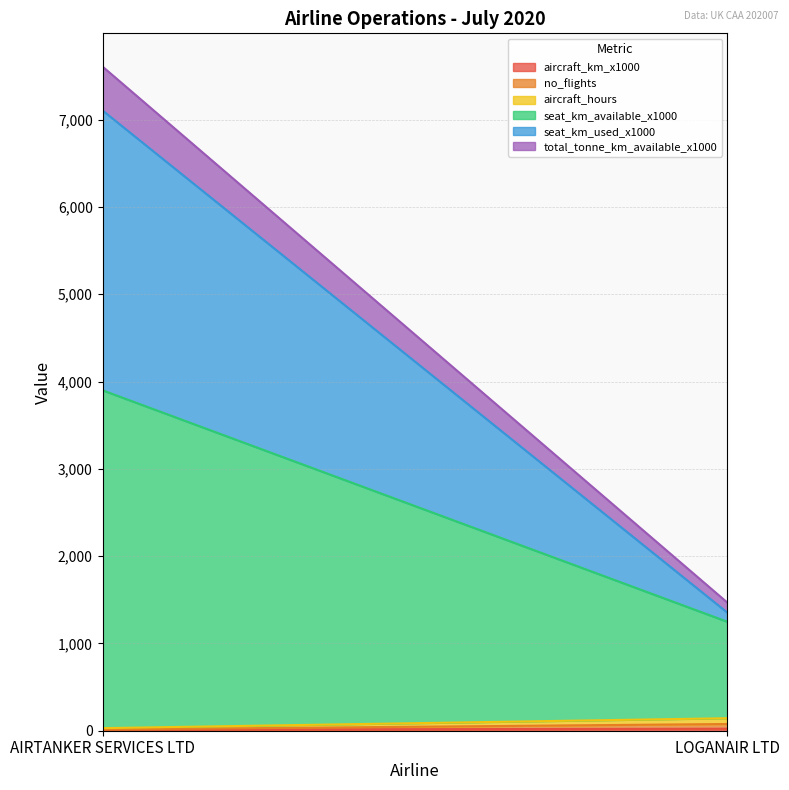

Where is aircraft_hours nearest to the value 40?

AIRTANKER SERVICES LTD